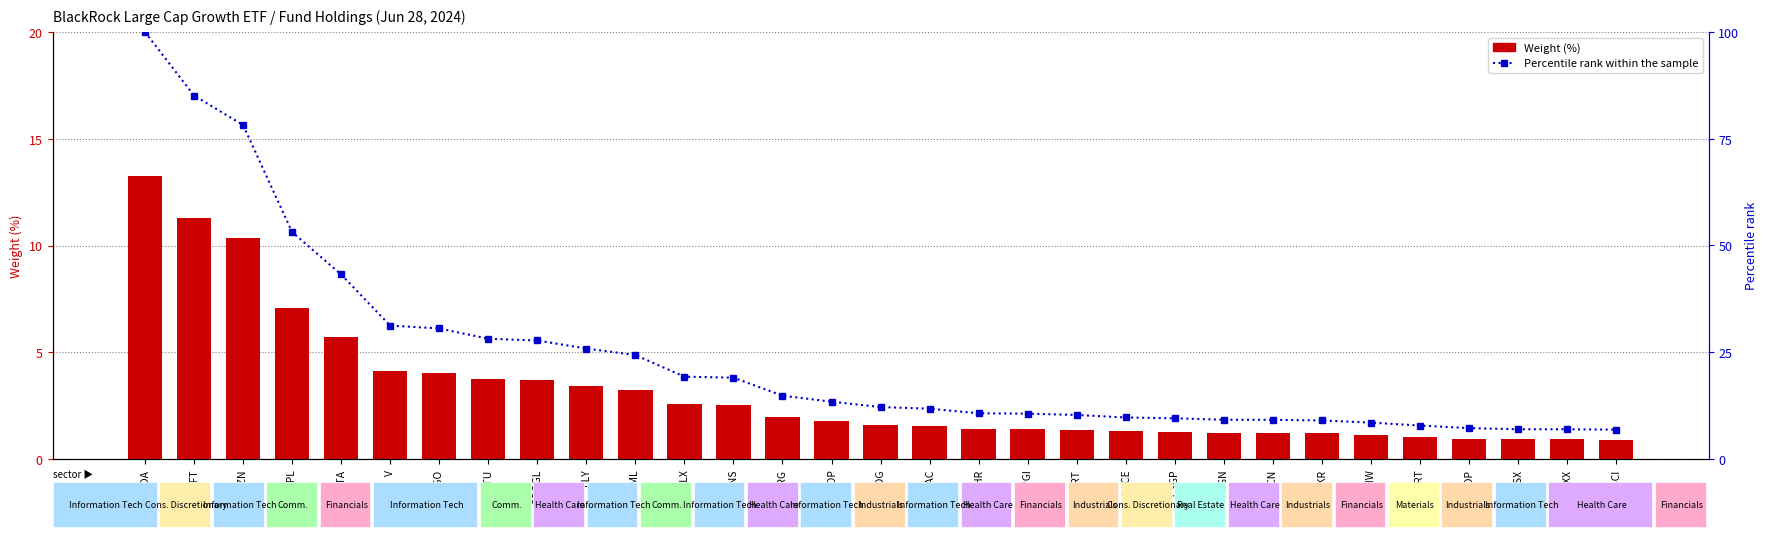

What is the maximum value for Percentile rank within the sample?

100.0